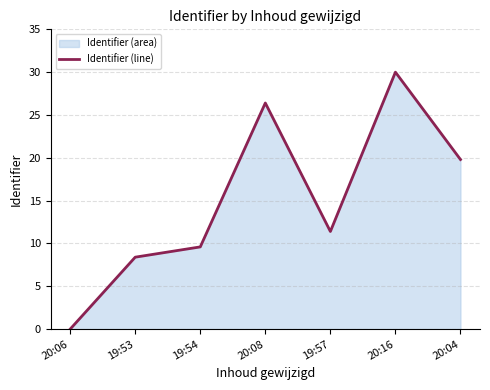

How many values are above zero?

6